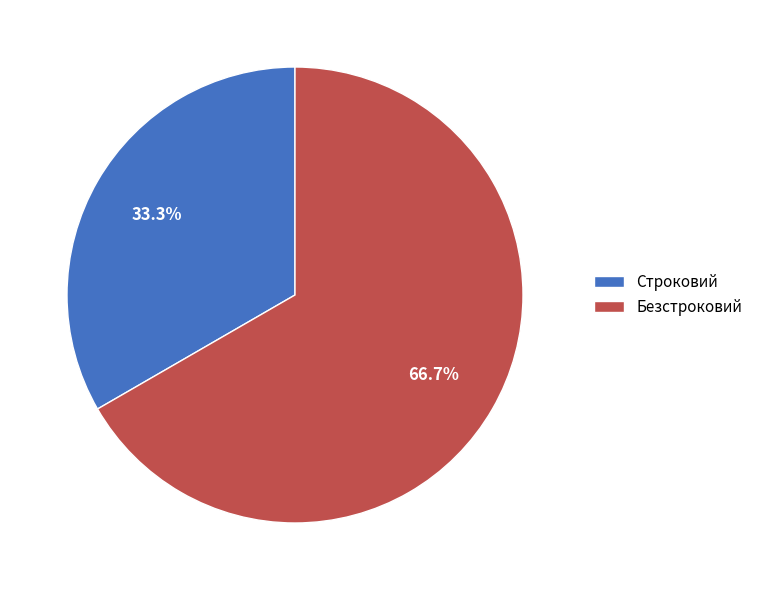

Does Строковий account for over 50% of the chart?

No